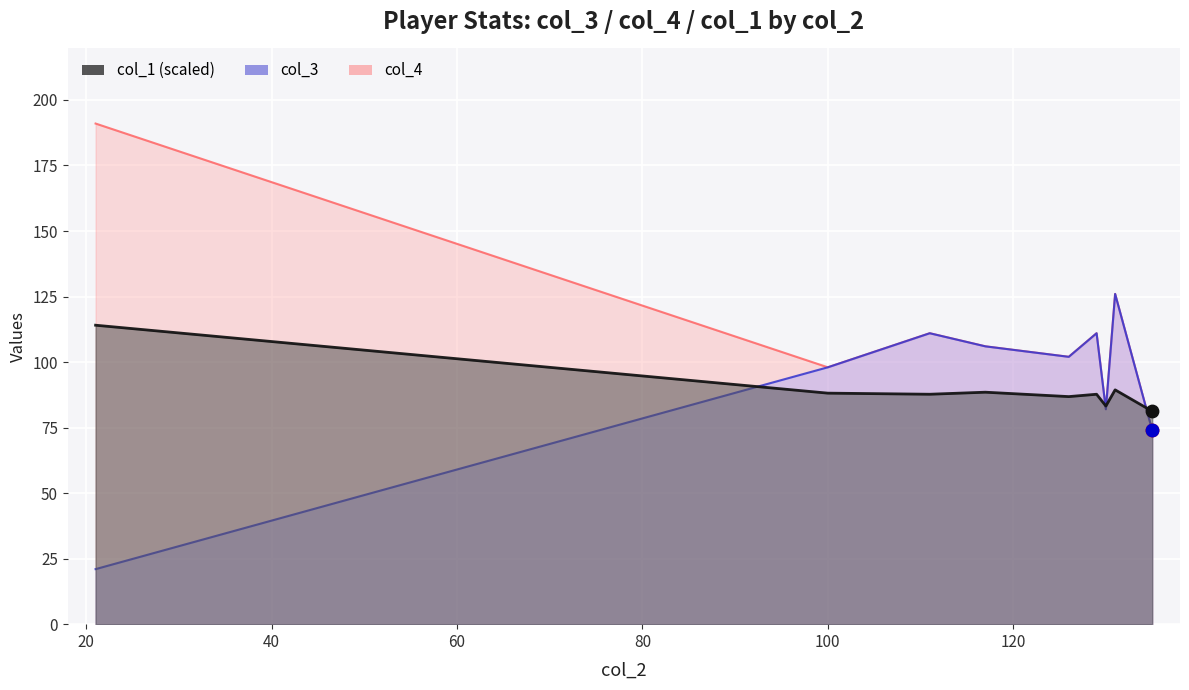

At which category is the sum across all series the highest?

131